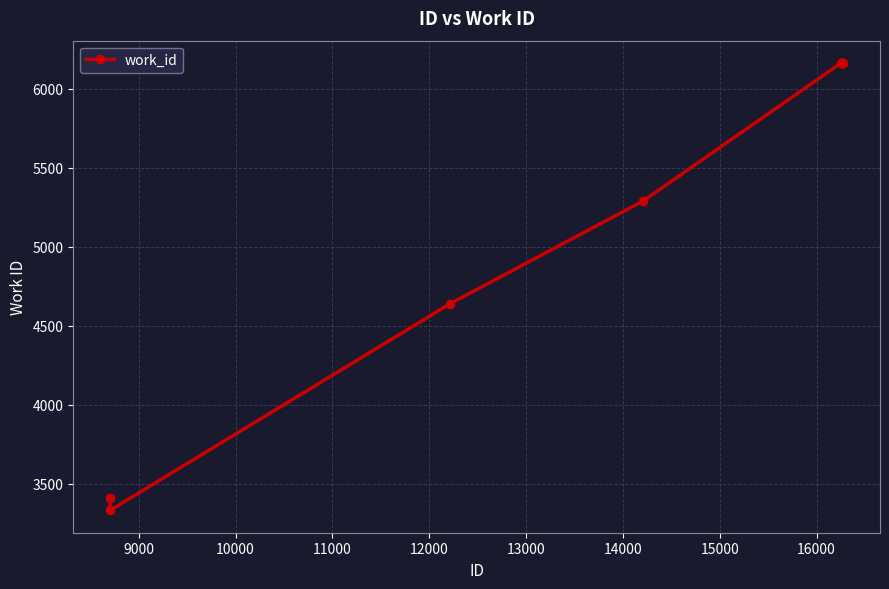

What is the greatest value displayed?

6163